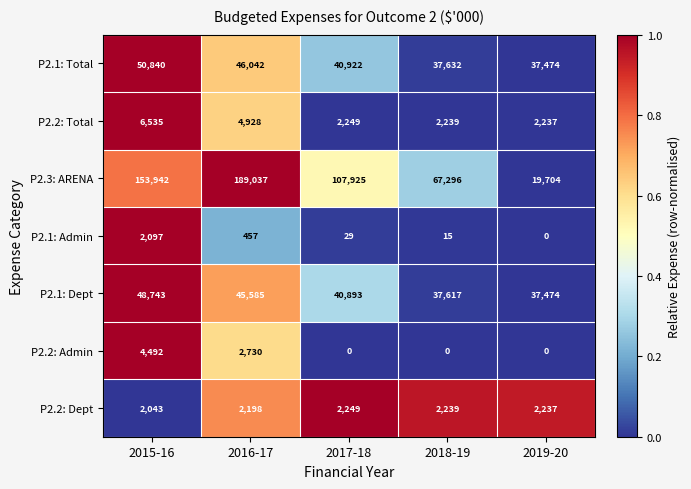

At which label does P2.2: Dept first exceed 2237?

2017-18